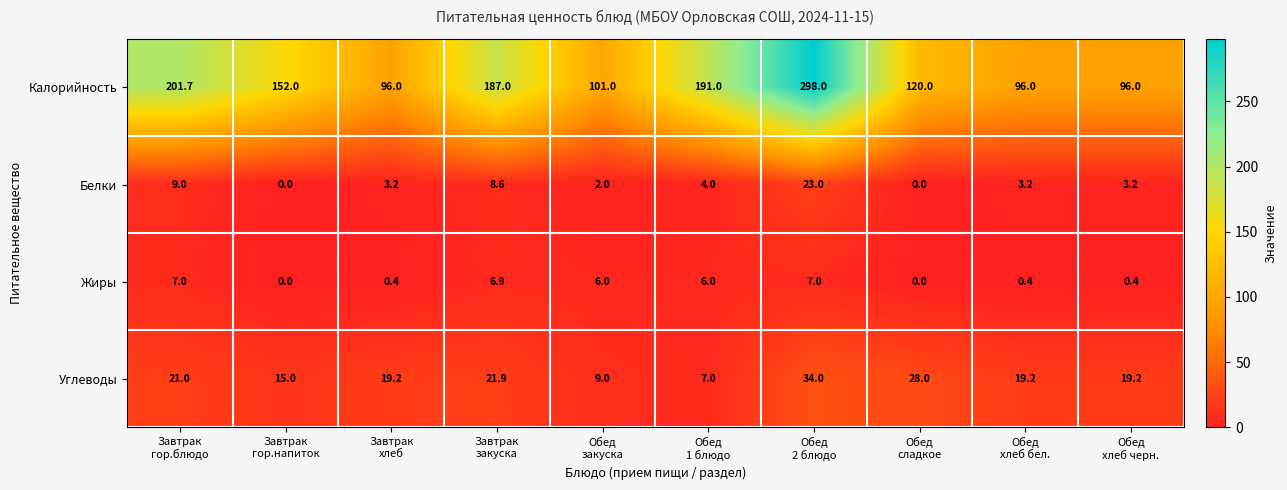

At Обед
закуска, list the series in order from largest to smallest.

Калорийность, Углеводы, Жиры, Белки